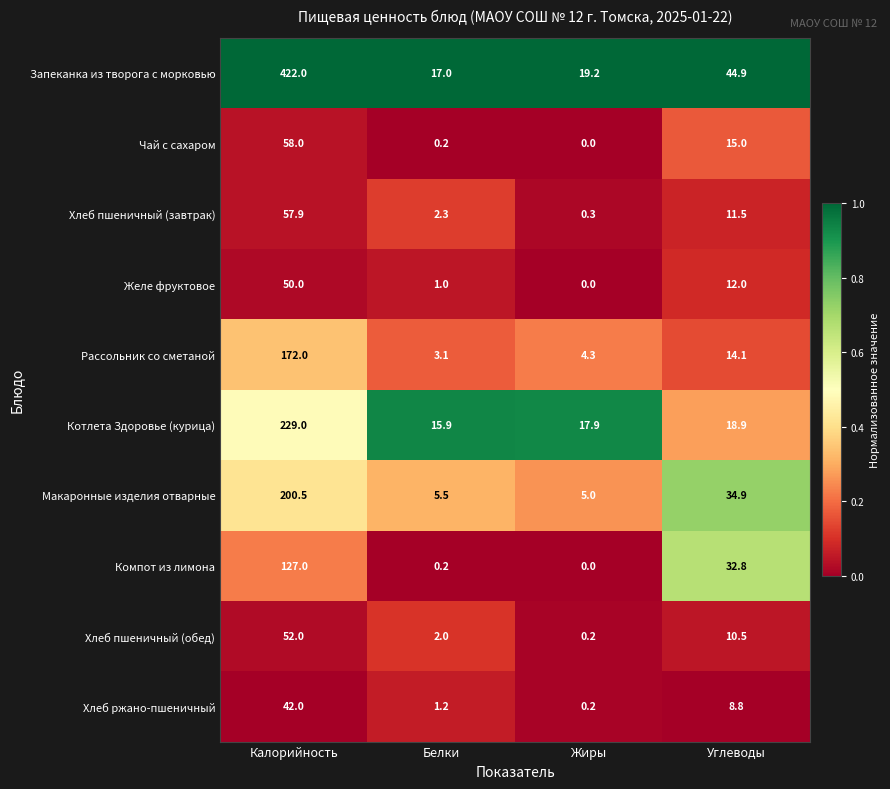

Where does the Запеканка из творога с морковью series first go above 44?

Калорийность